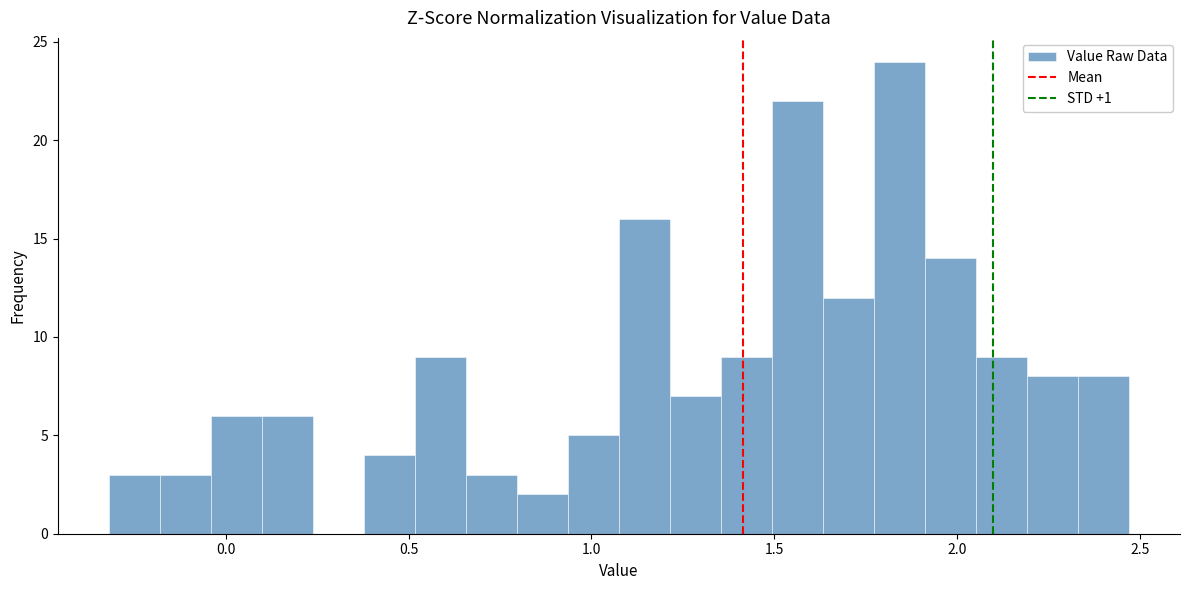

Read against the x-axis, roughly where is the centre of the tallest bar?

1.85